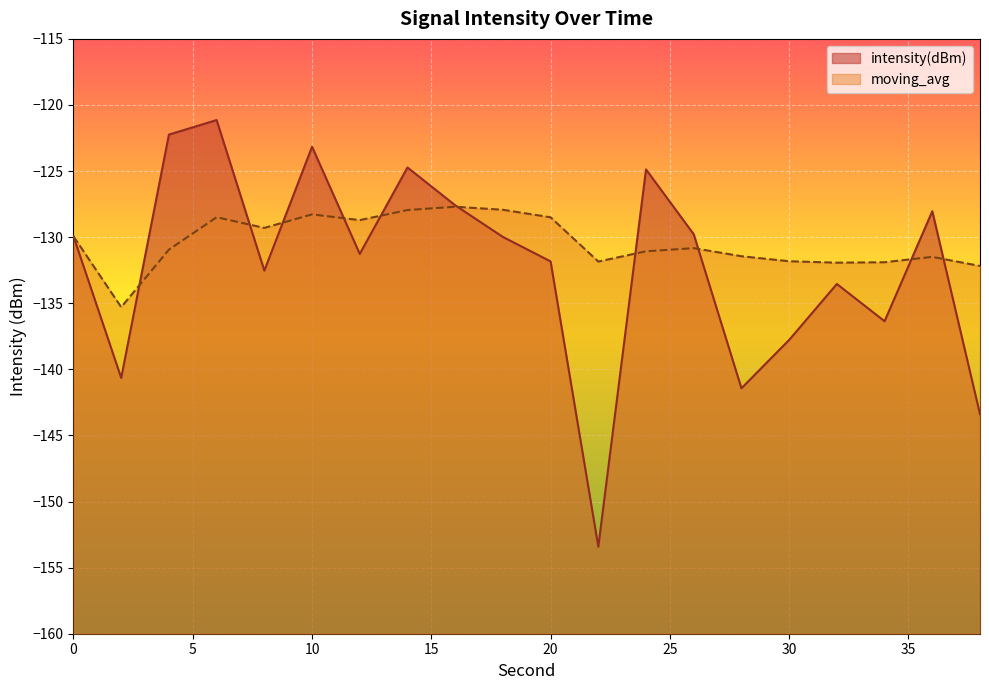

Between which two adjacent categories do intensity(dBm) and moving_avg first intersect?

2 and 4